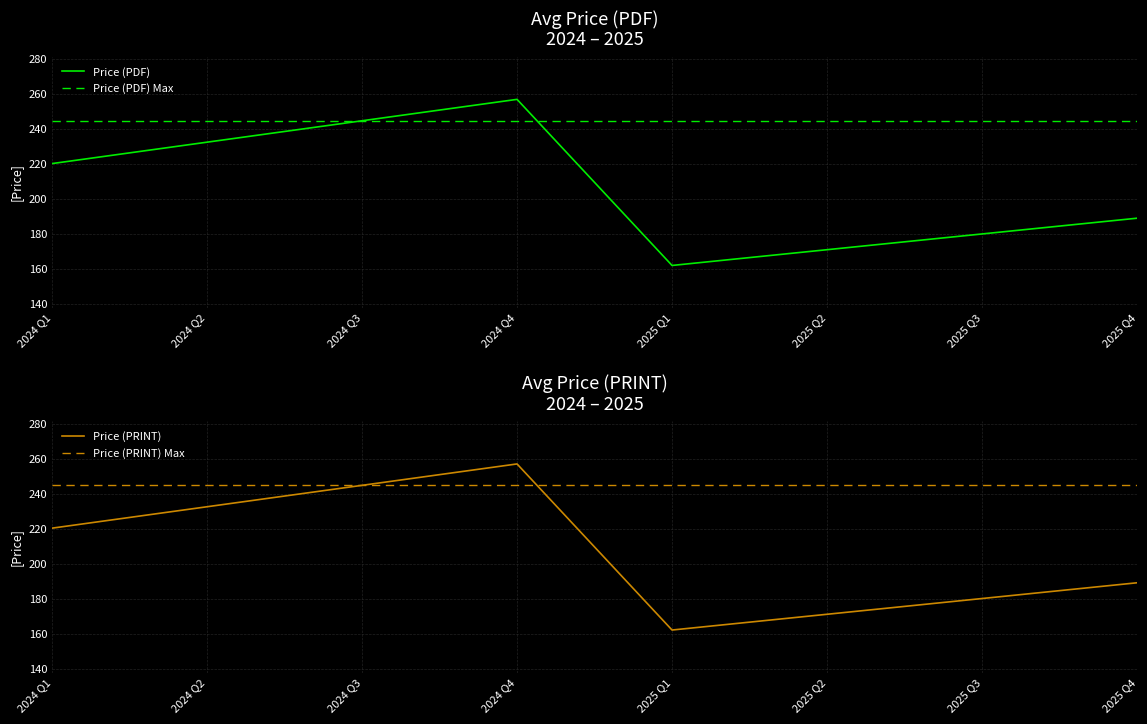

What is the maximum value for Price (PDF) Max?

244.8